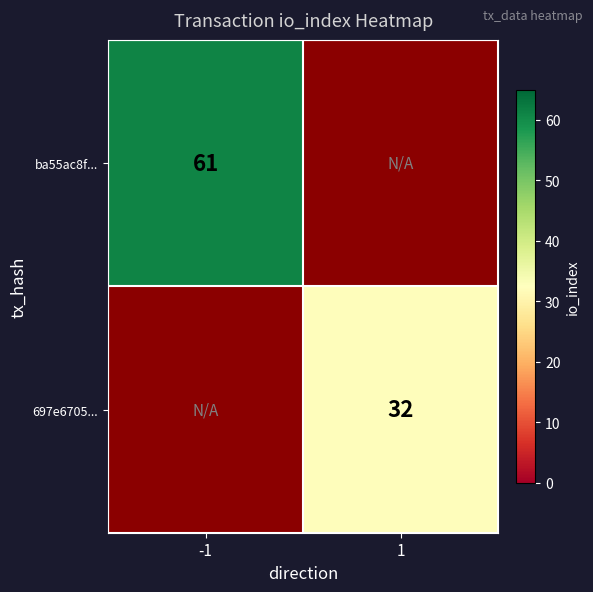

True or false: 697e6705... has a value of 32 at 1.

True